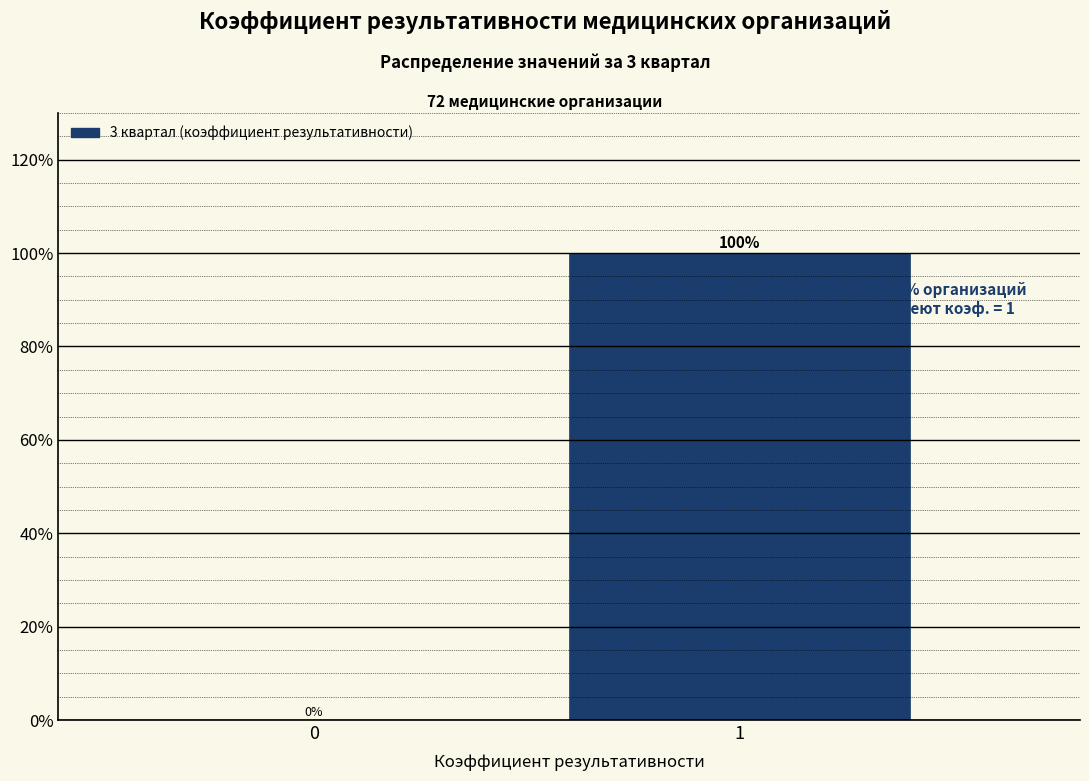

Reading left to right, list all the values displayed in this chart.

0=0	1=100